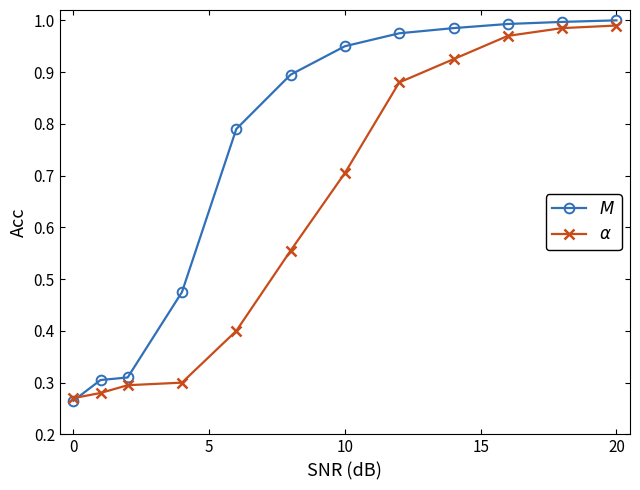

What are all the series names shown in the legend?

$M$, $\alpha$